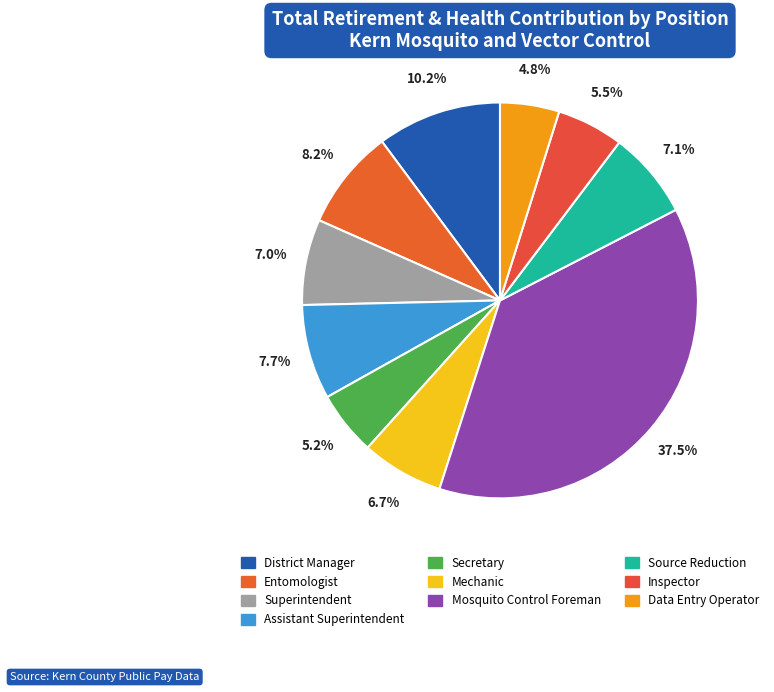

What is the smallest slice in the pie chart?

Data Entry Operator